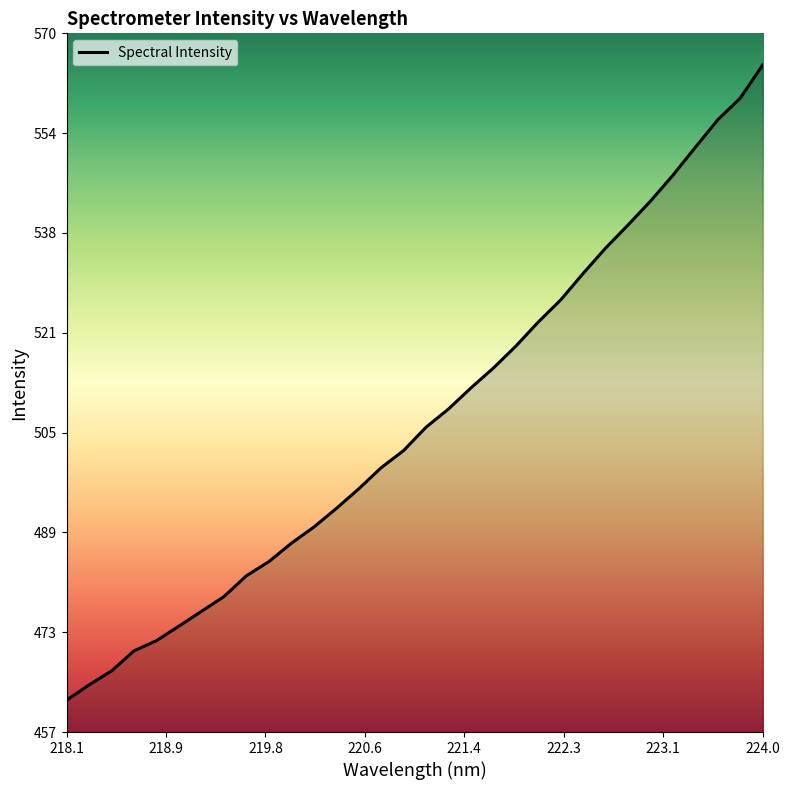

What is the average value?

507.3